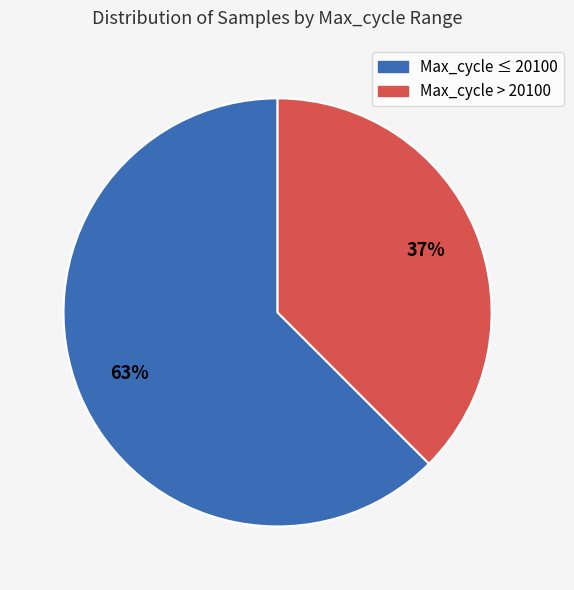

Does any single category account for the majority?

Yes